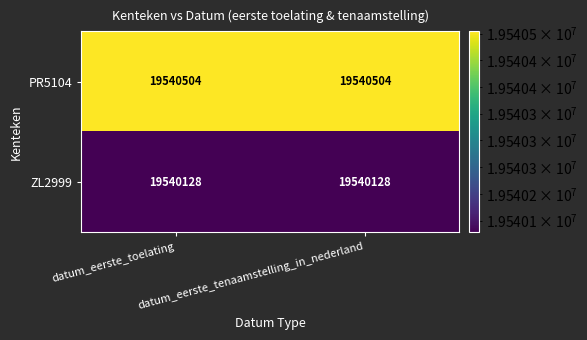

What is the sum of all PR5104 values?

39081008